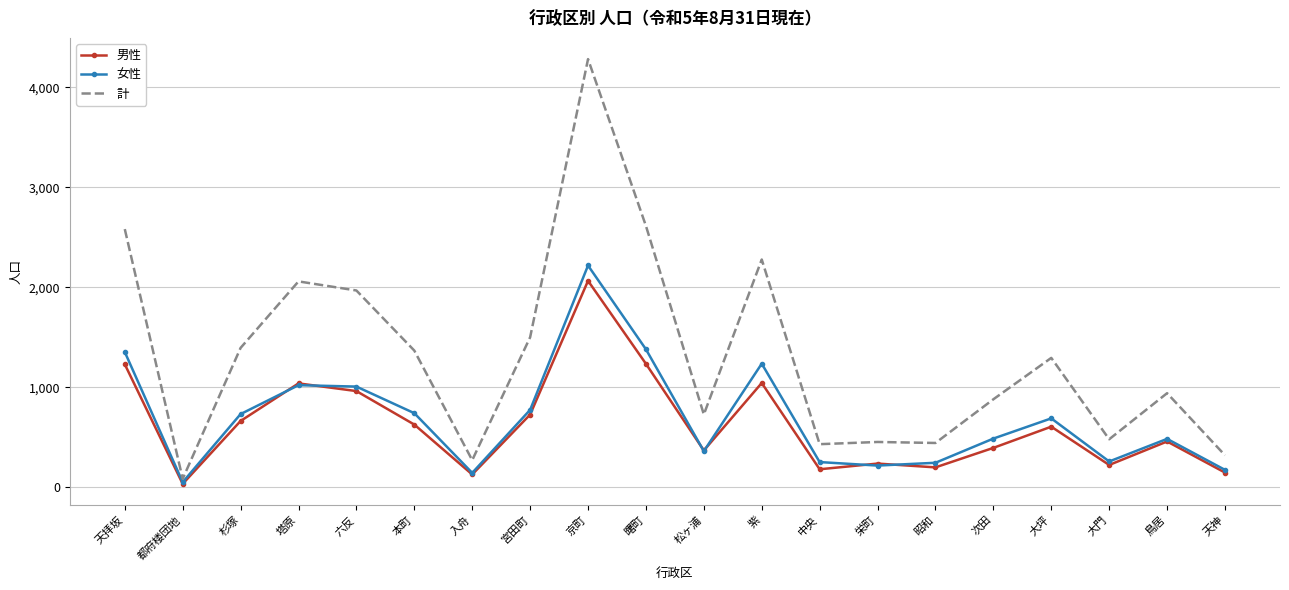

Is it true that 女性 equals 2051 at 曙町?

False